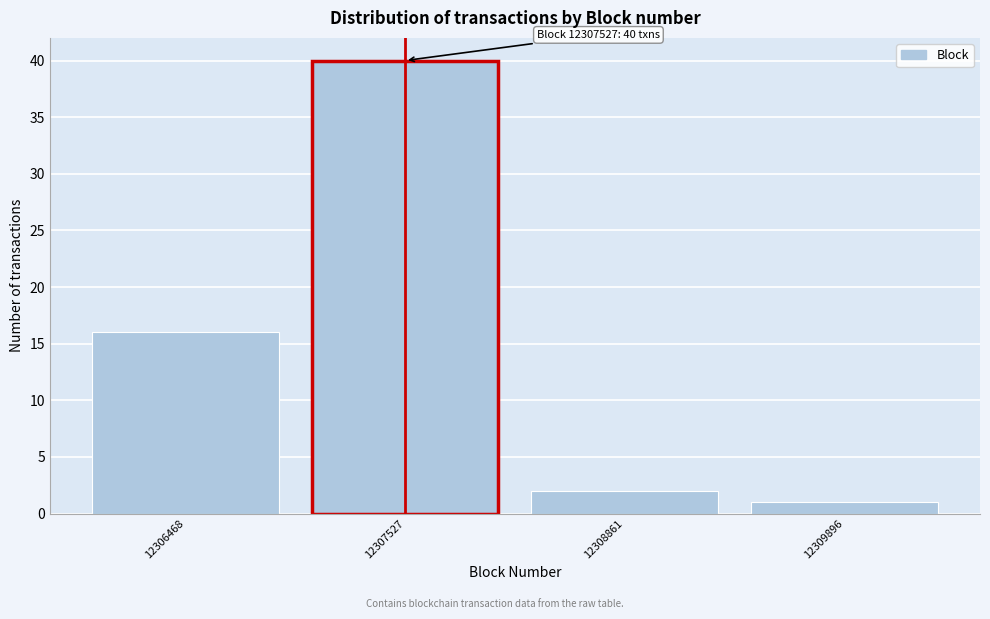

Reading left to right, transcribe all the data shown in this chart.

16	40	2	1